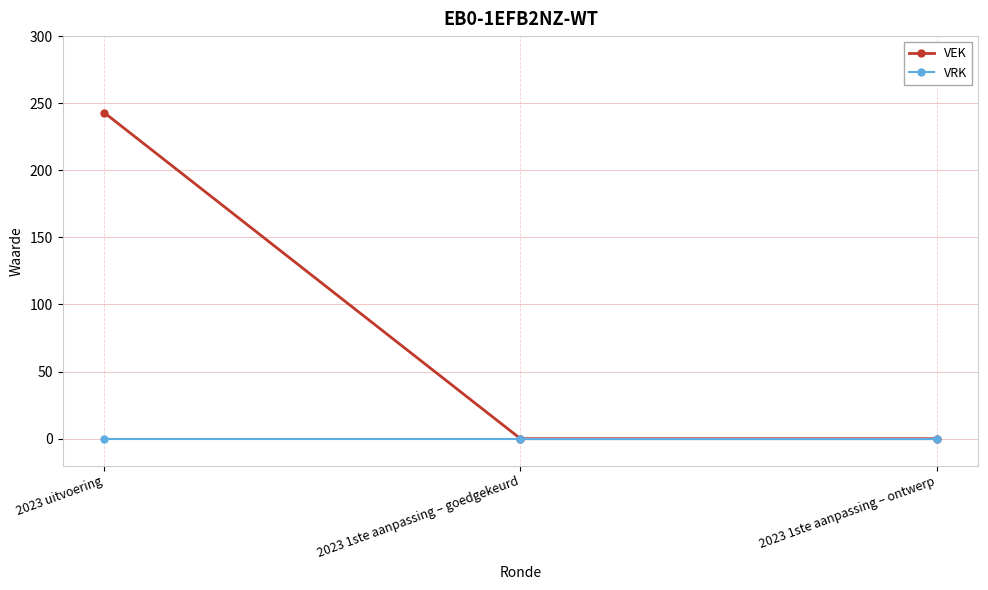

What are all the series names shown in the legend?

VEK, VRK